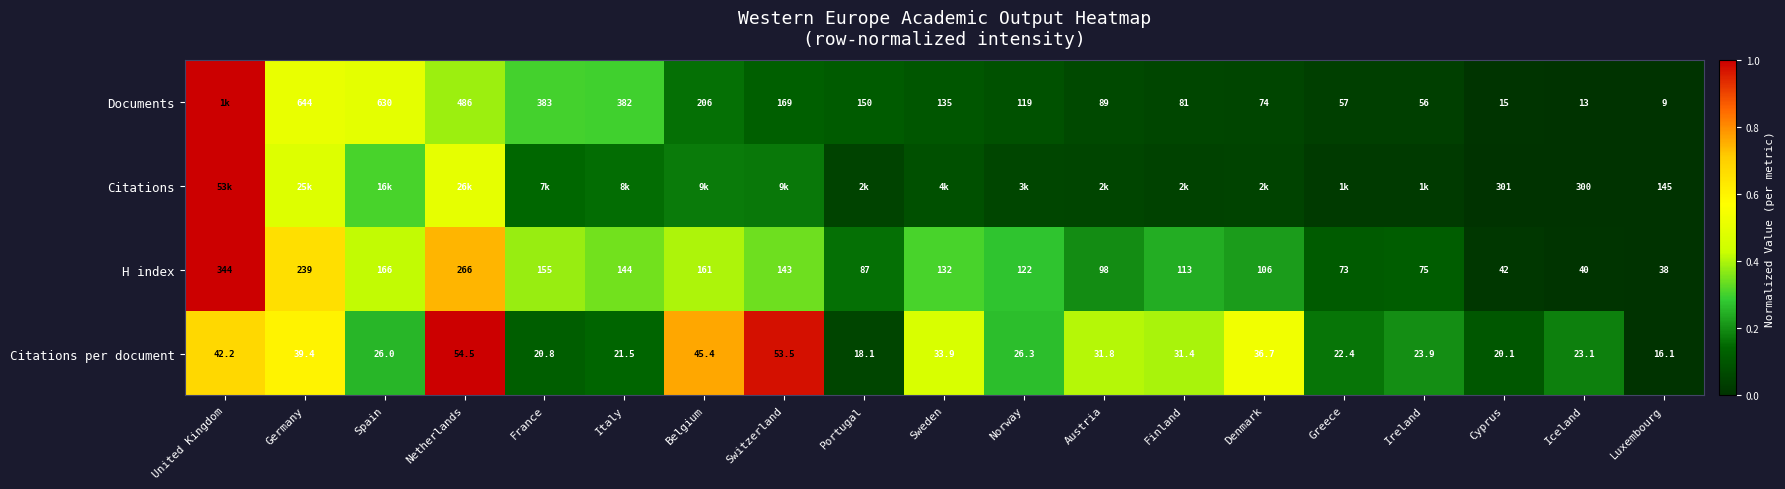

Rank the categories by H index value from highest to lowest.

United Kingdom, Netherlands, Germany, Spain, Belgium, France, Italy, Switzerland, Sweden, Norway, Finland, Denmark, Austria, Portugal, Ireland, Greece, Cyprus, Iceland, Luxembourg